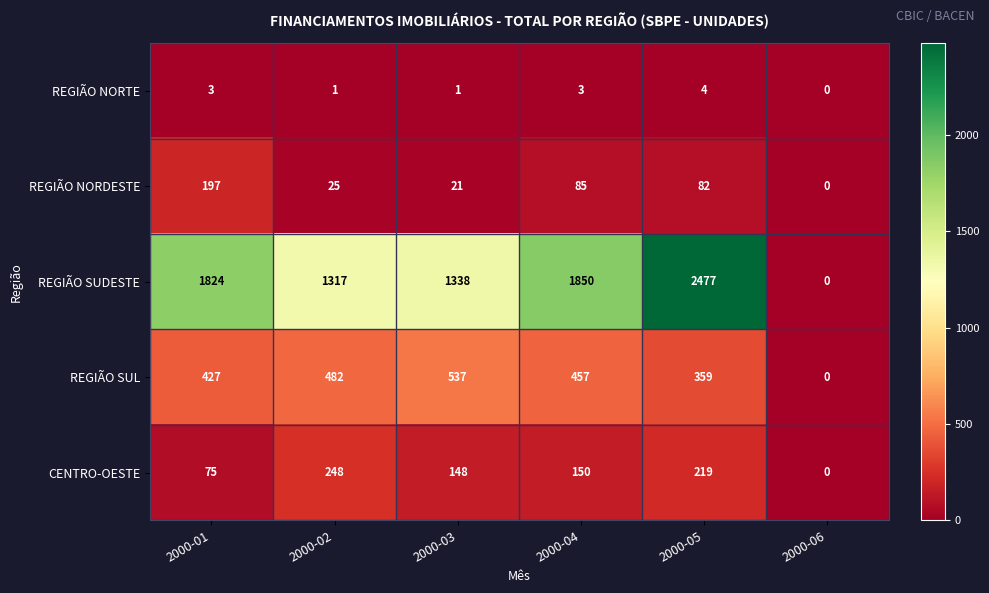

At 2000-01, list the series in order from smallest to largest.

REGIÃO NORTE, CENTRO-OESTE, REGIÃO NORDESTE, REGIÃO SUL, REGIÃO SUDESTE